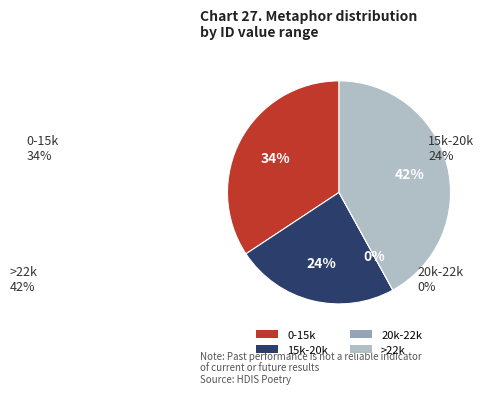

Is there a majority slice in this chart?

No